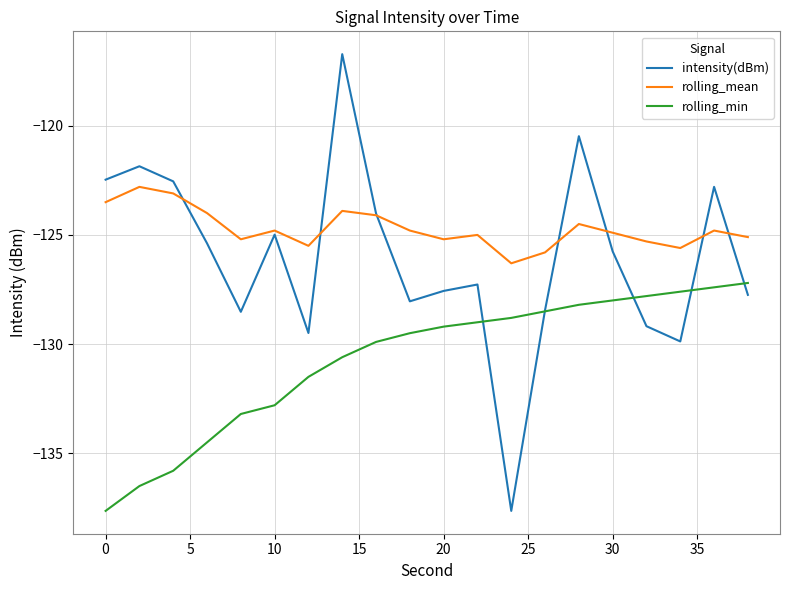

What is the greatest value displayed?

-116.7